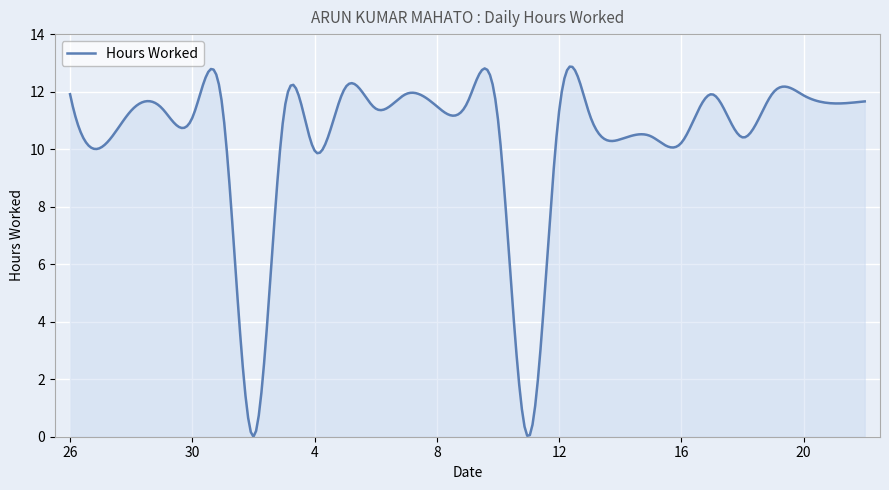

What is the average value?

10.3